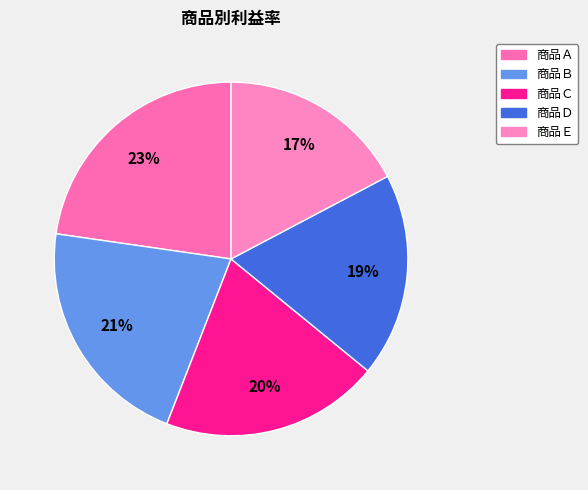

Rank the categories by value from highest to lowest.

商品Ａ, 商品Ｂ, 商品Ｃ, 商品Ｄ, 商品Ｅ